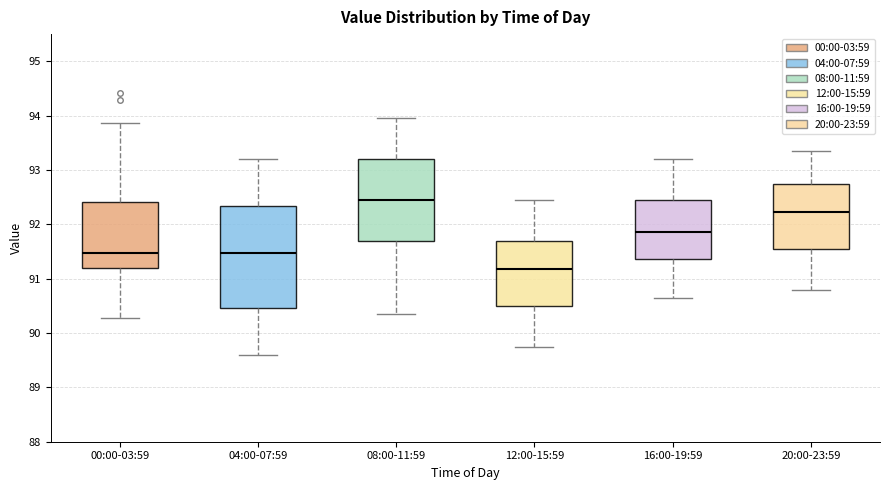

Reading left to right, read every box against the y-axis: the position of its median line, the range the box covers, and the ends of its whiskers. The values are not printed on the chart, so give them approximately, as read against the axis.

00:00-03:59: median 91.5, box 91.2 to 92.4, whiskers 90.3 to 93.9
04:00-07:59: median 91.5, box 90.5 to 92.3, whiskers 89.6 to 93.2
08:00-11:59: median 92.5, box 91.7 to 93.2, whiskers 90.4 to 94.0
12:00-15:59: median 91.2, box 90.5 to 91.7, whiskers 89.8 to 92.5
16:00-19:59: median 91.9, box 91.4 to 92.5, whiskers 90.7 to 93.2
20:00-23:59: median 92.2, box 91.6 to 92.8, whiskers 90.8 to 93.4